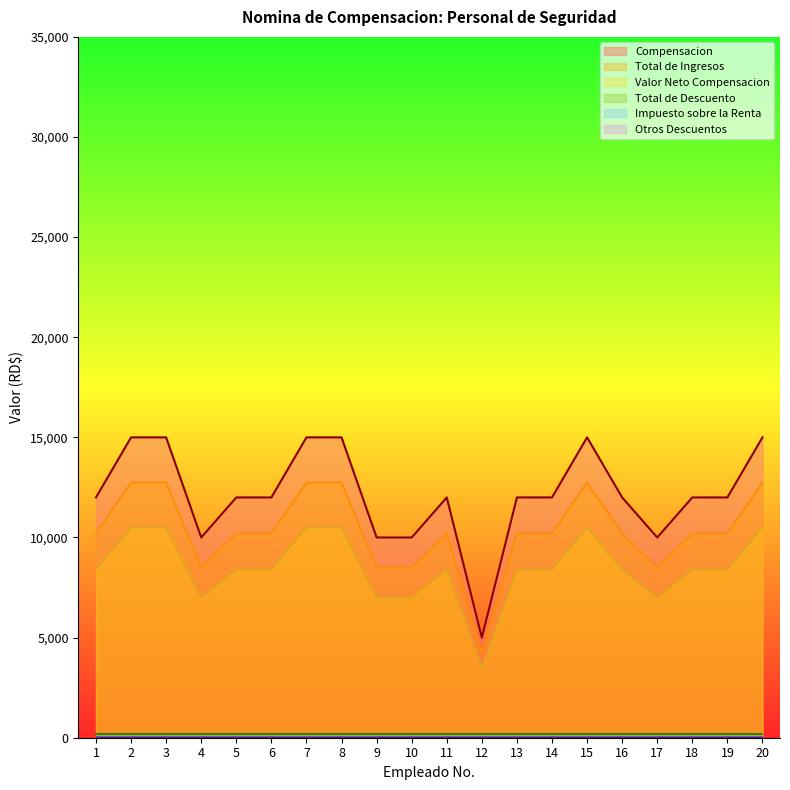

Which series has the largest total across all categories?

Compensacion